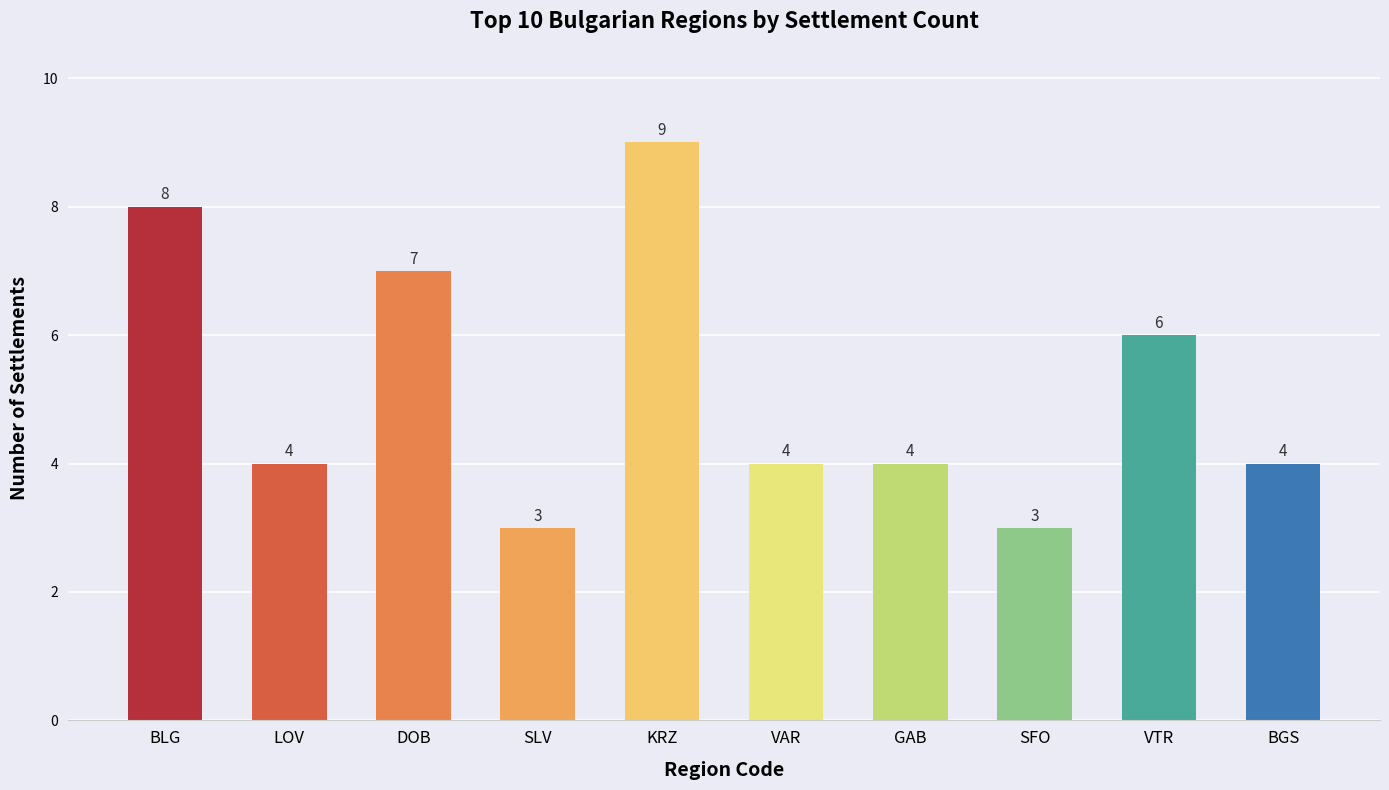

How many values are between 4 and 7?

6